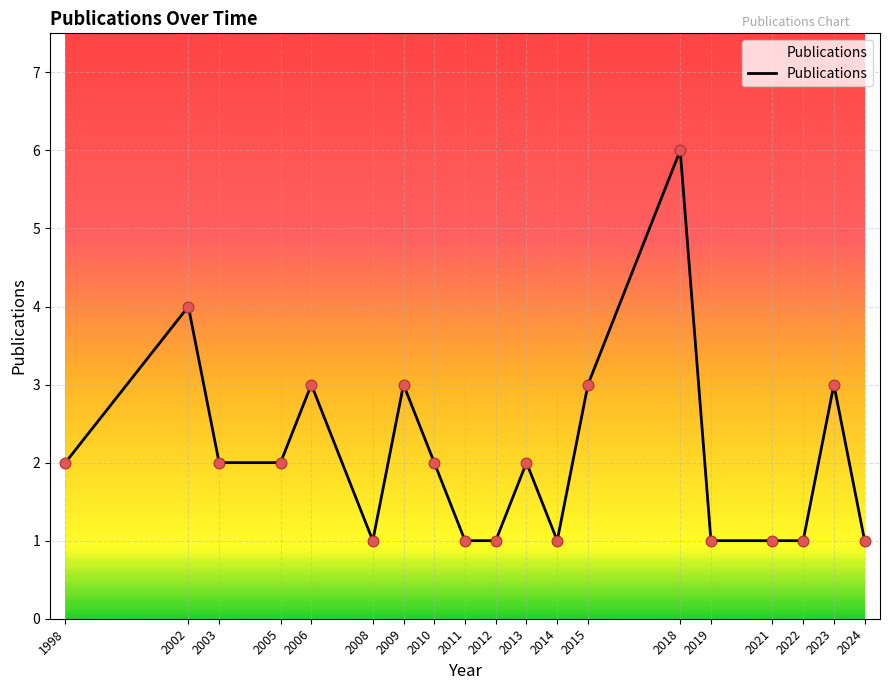

What is the change in value from 2002 to 2018?

+2